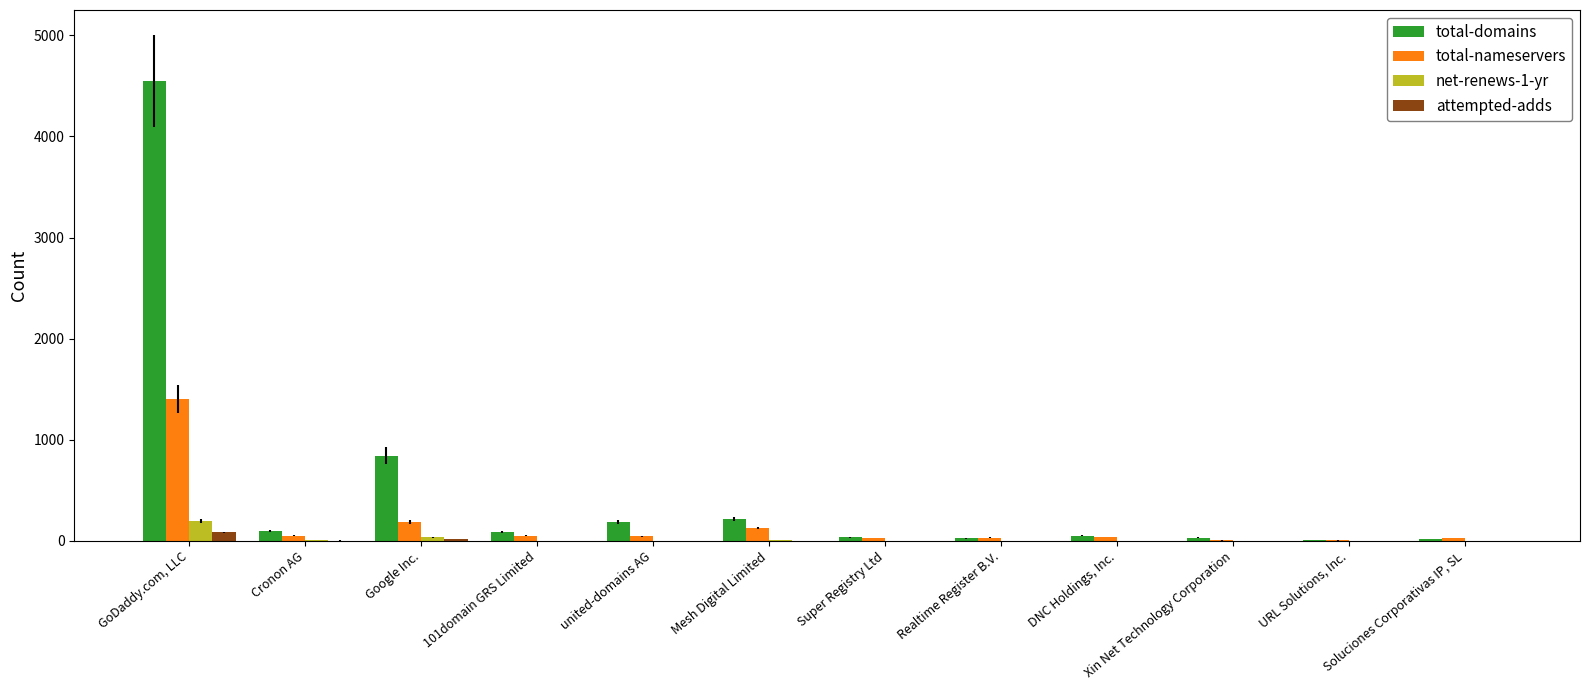

What is the sum of all total-nameservers values?

1997